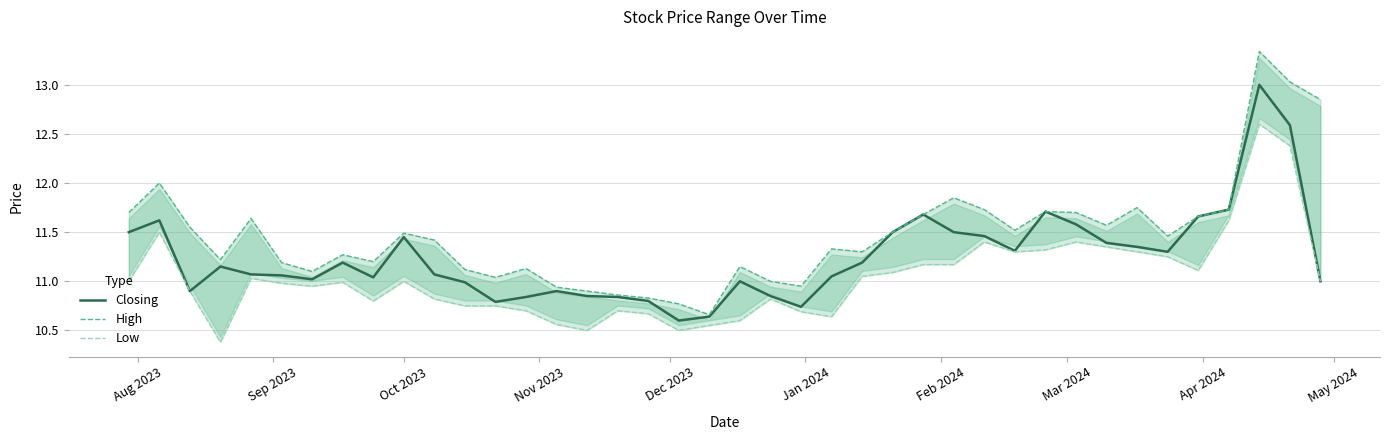

What is the maximum value for Closing?

13.0